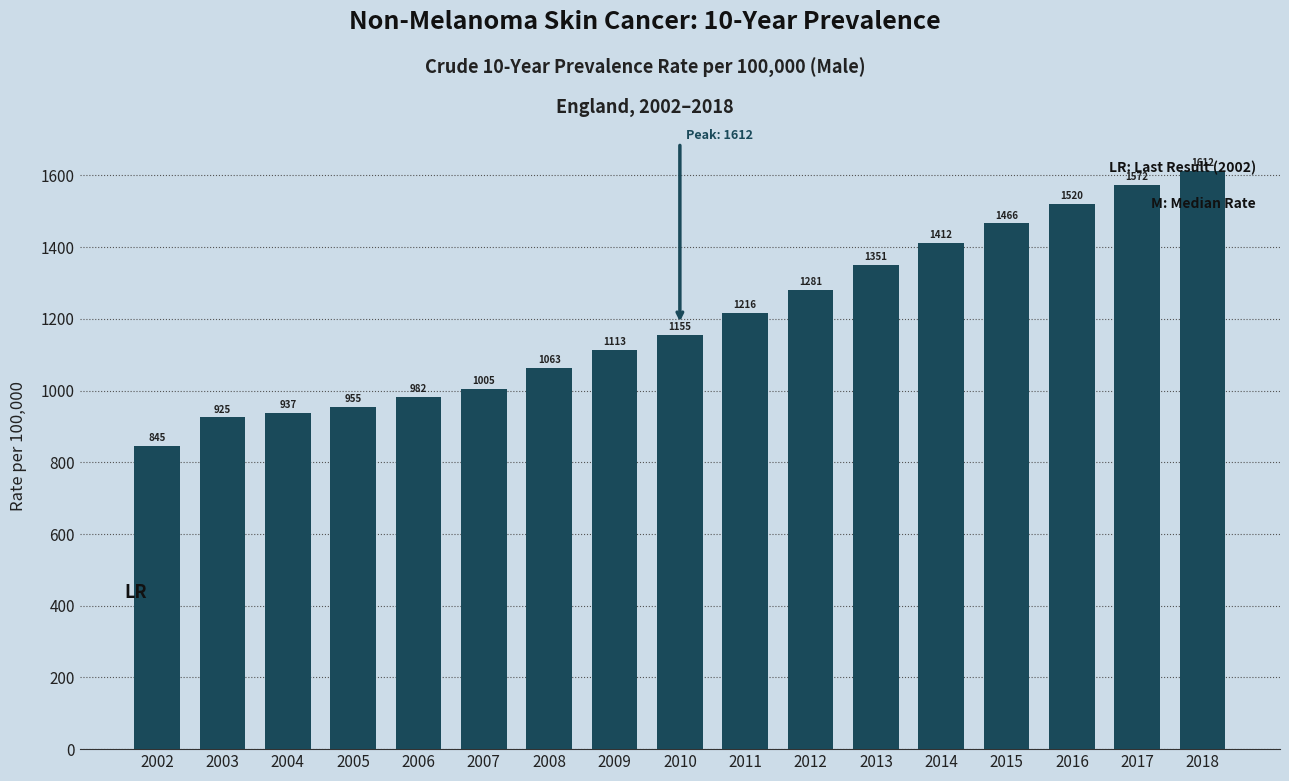

Where is the data nearest to the value 1228?

2011